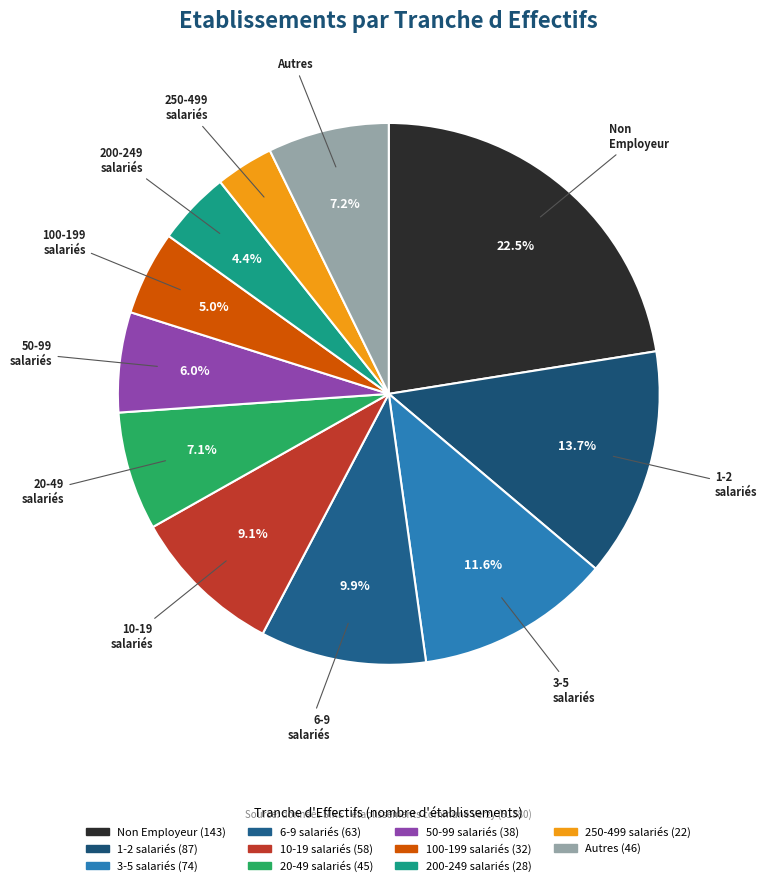

How many slices are in this pie chart?

11